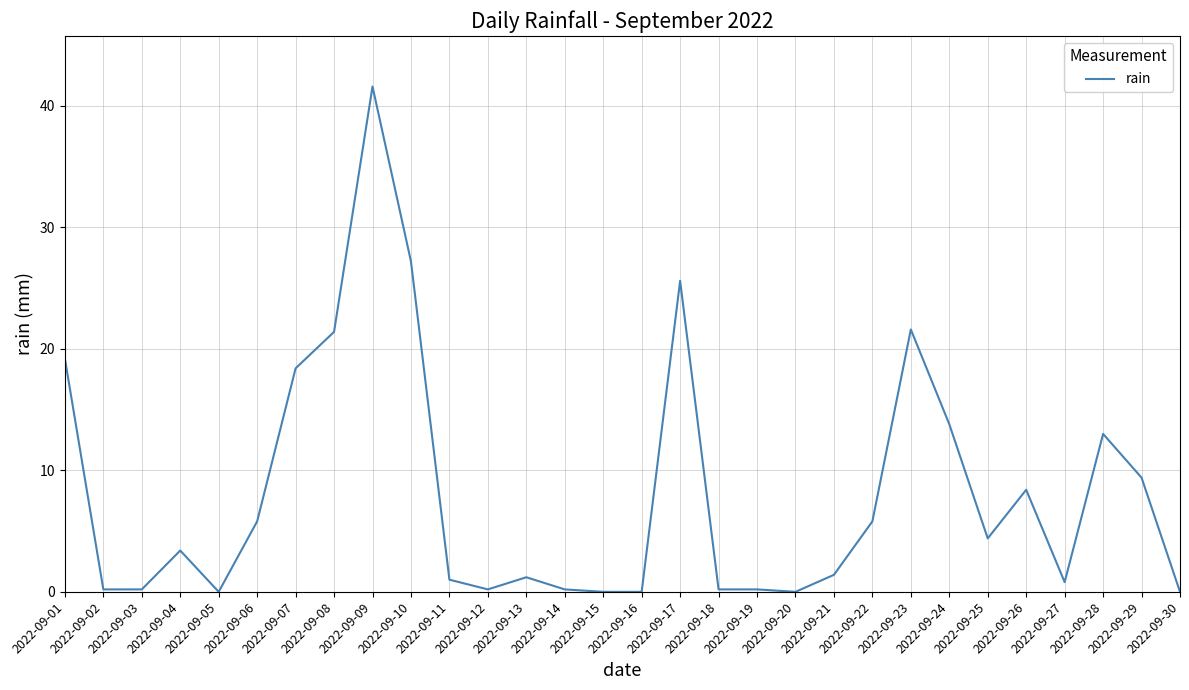

What is the sum of the values at 2022-09-11 and 2022-09-08?

22.4